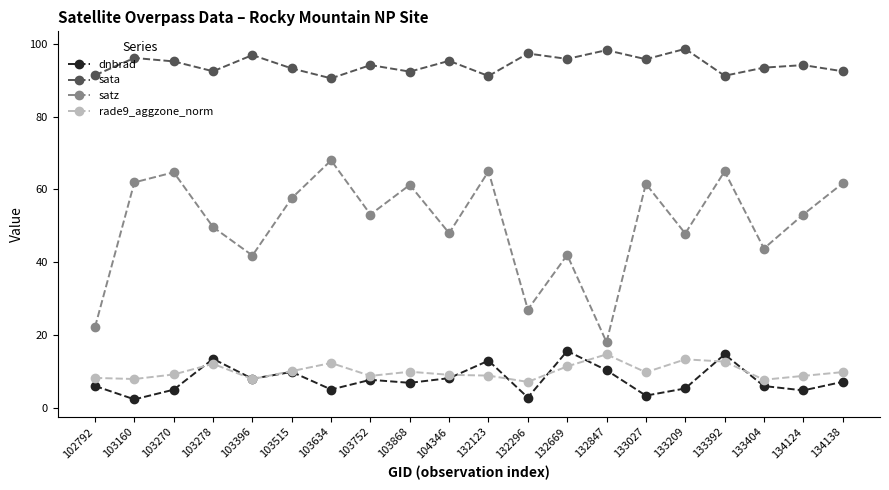

Is it true that satz equals 20.3 at 103752?

False